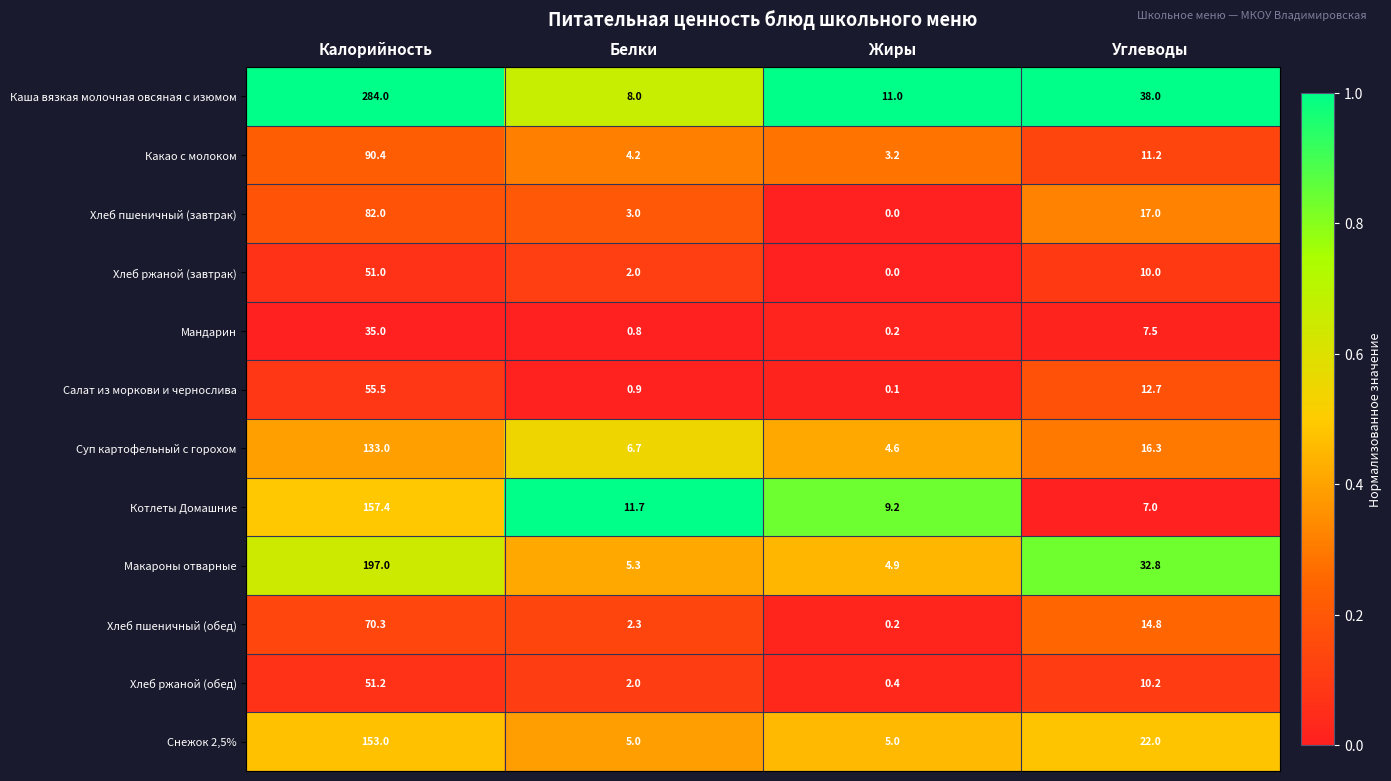

Is it true that Суп картофельный с горохом equals 133.0 at Калорийность?

True